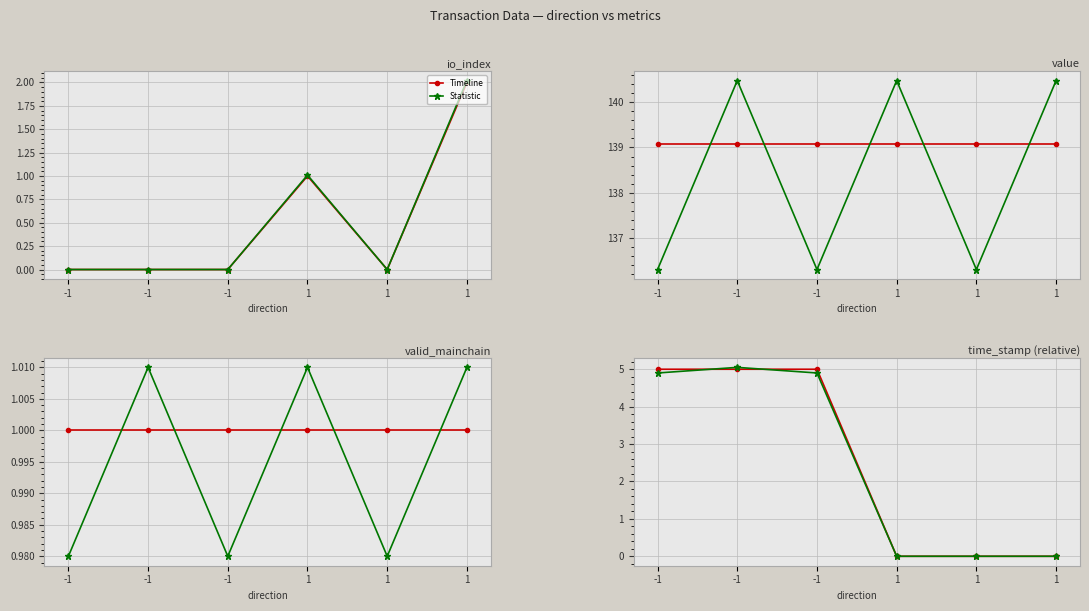

Which series changed the most between -1 and 1?

Statistic